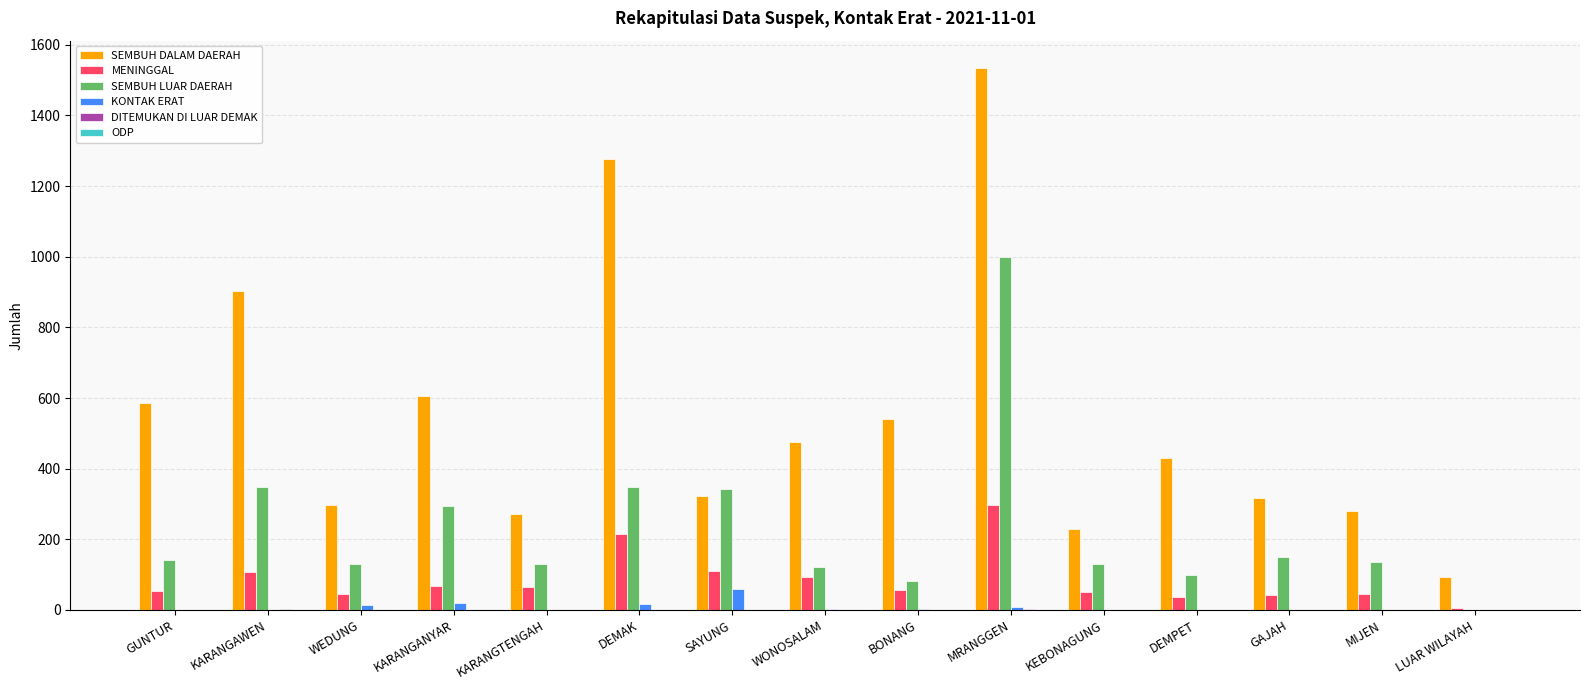

How many groups of bars are there?

15